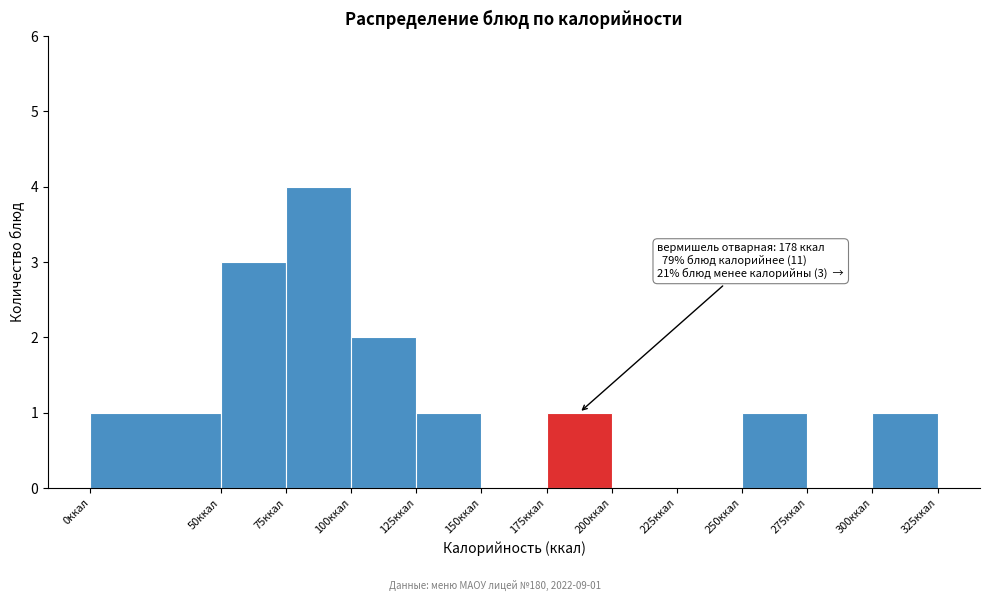

Over which range of the x-axis is the bar tallest?

75 to 100